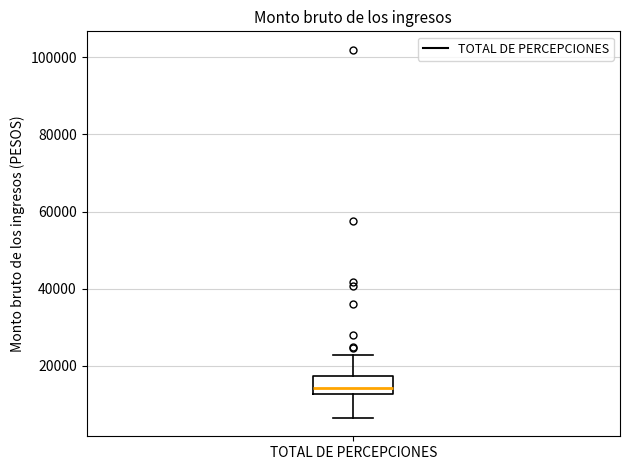

Where does the lower whisker of the box for TOTAL DE PERCEPCIONES end on the y-axis? The values are not printed on the chart, so give them approximately, as read against the axis.

6000